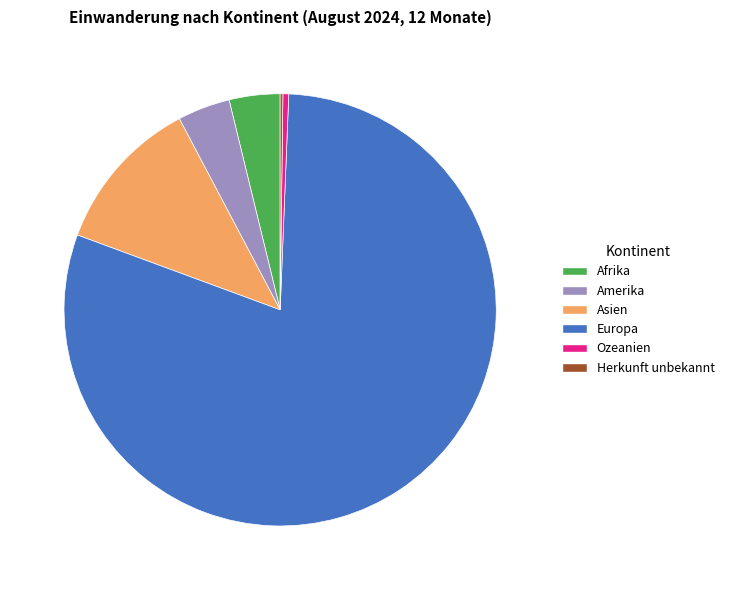

Between Europa and Amerika, which is larger?

Europa